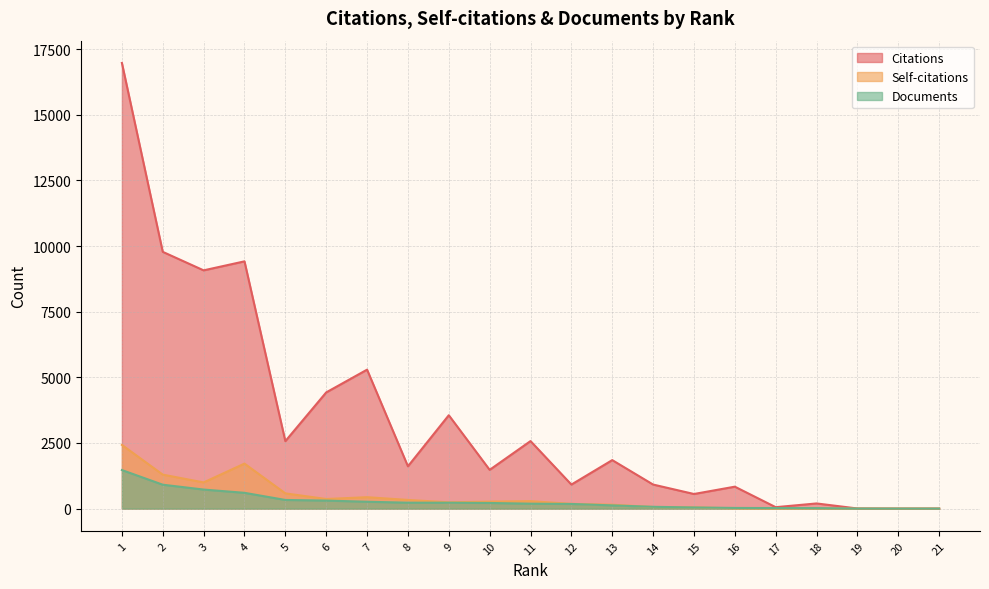

True or false: Documents has a value of 321 at 8.

False